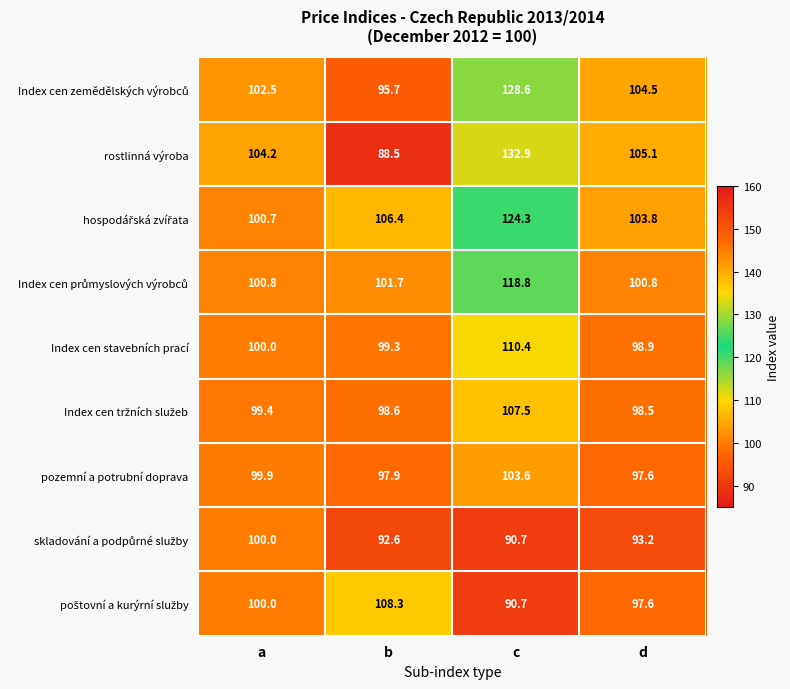

Which label corresponds to the largest value in the chart?

c